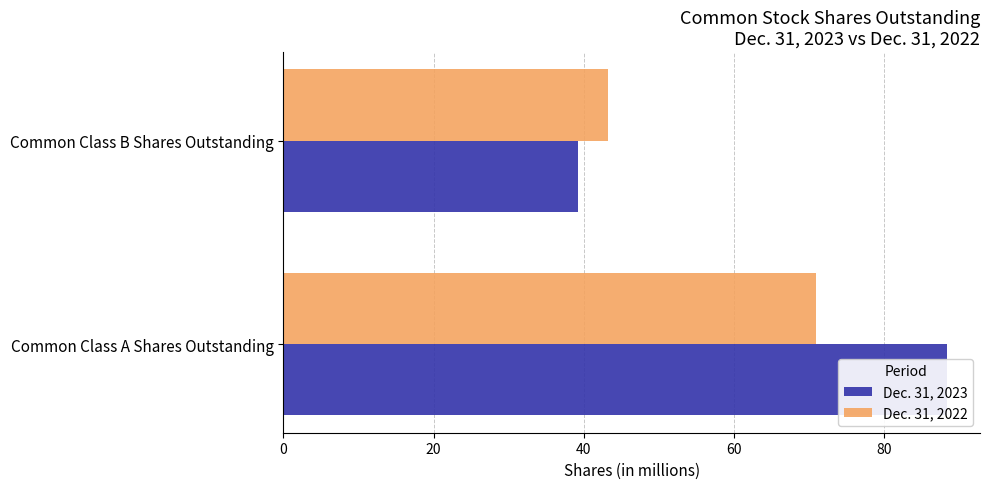

Which series changed the most between Common Class A Shares Outstanding and Common Class B Shares Outstanding?

Dec. 31, 2023